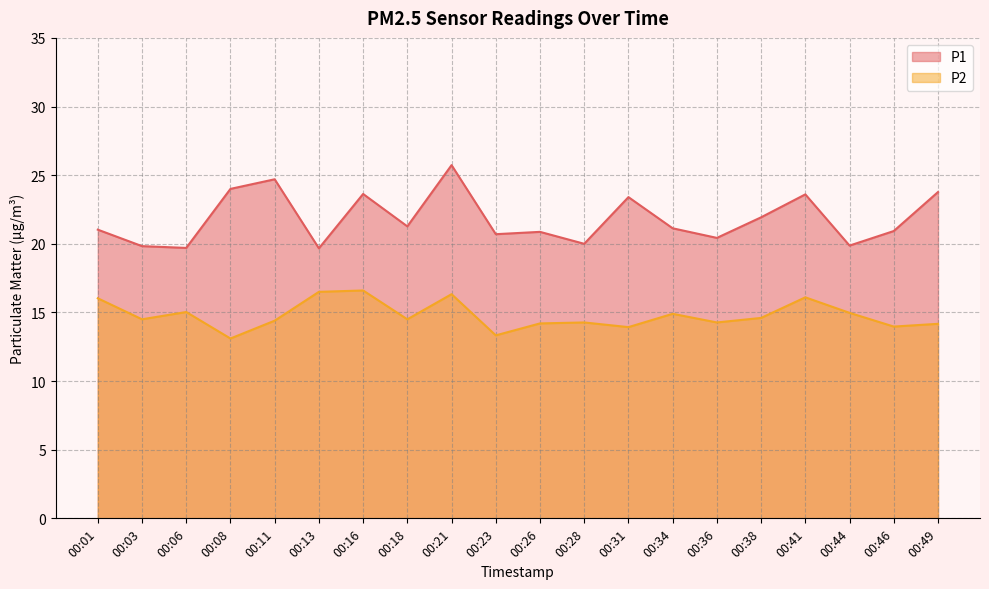

The P2 series shows 21.0 at 00:11. True or false?

False